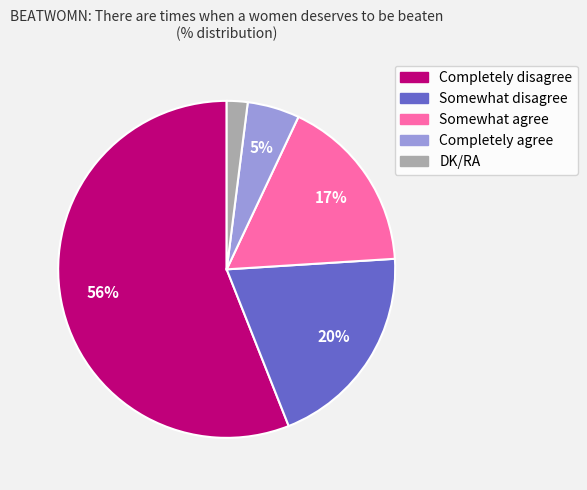

To the nearest percent, what is the combined percentage of Completely disagree and Completely agree?

61%